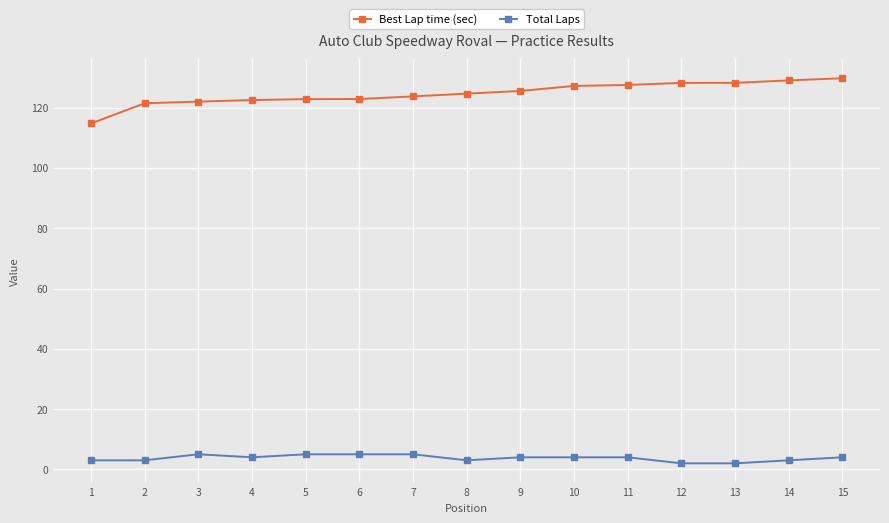

The value of Total Laps at 3 is 5.0. True or false?

True